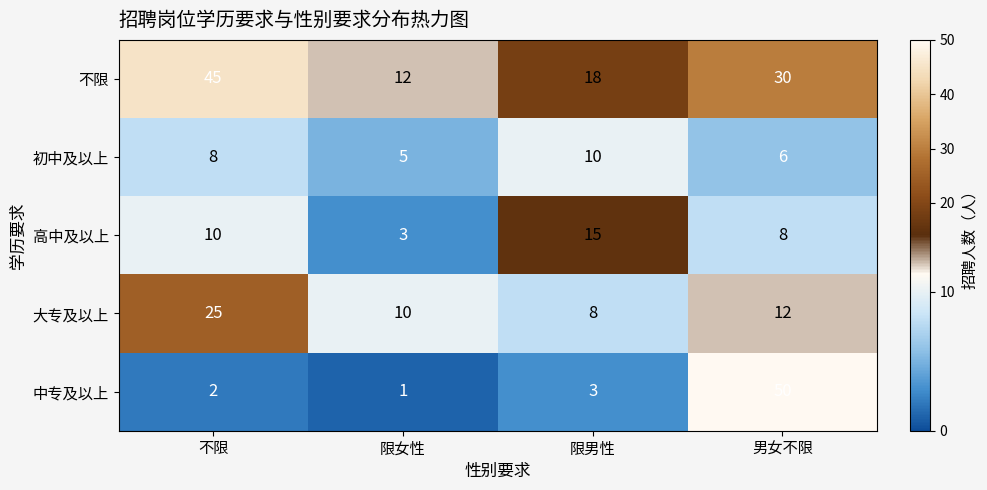

Which category has the highest value in the 不限 series?

不限